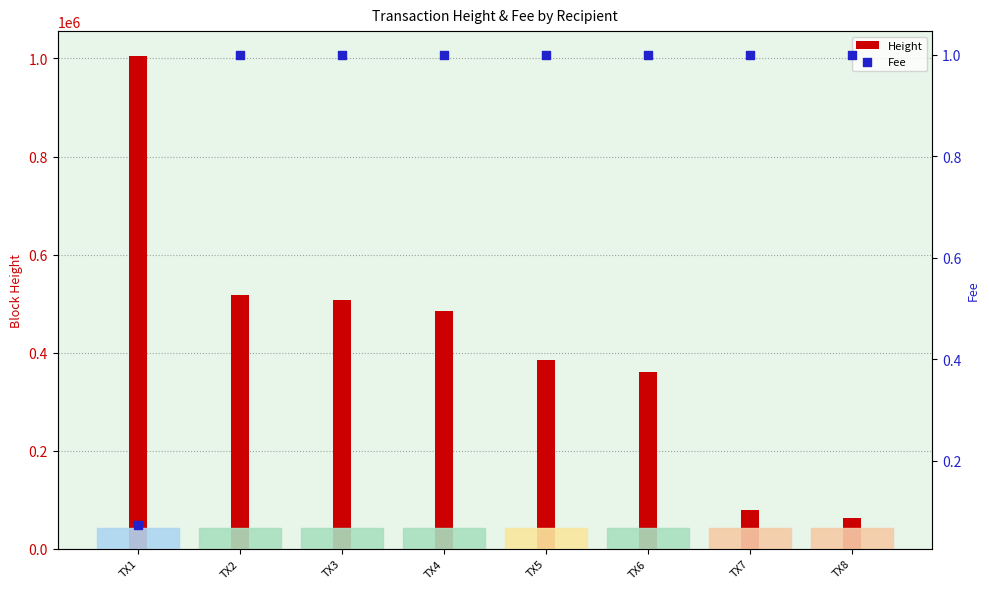

At how many categories does at least one series exceed 973181?

1